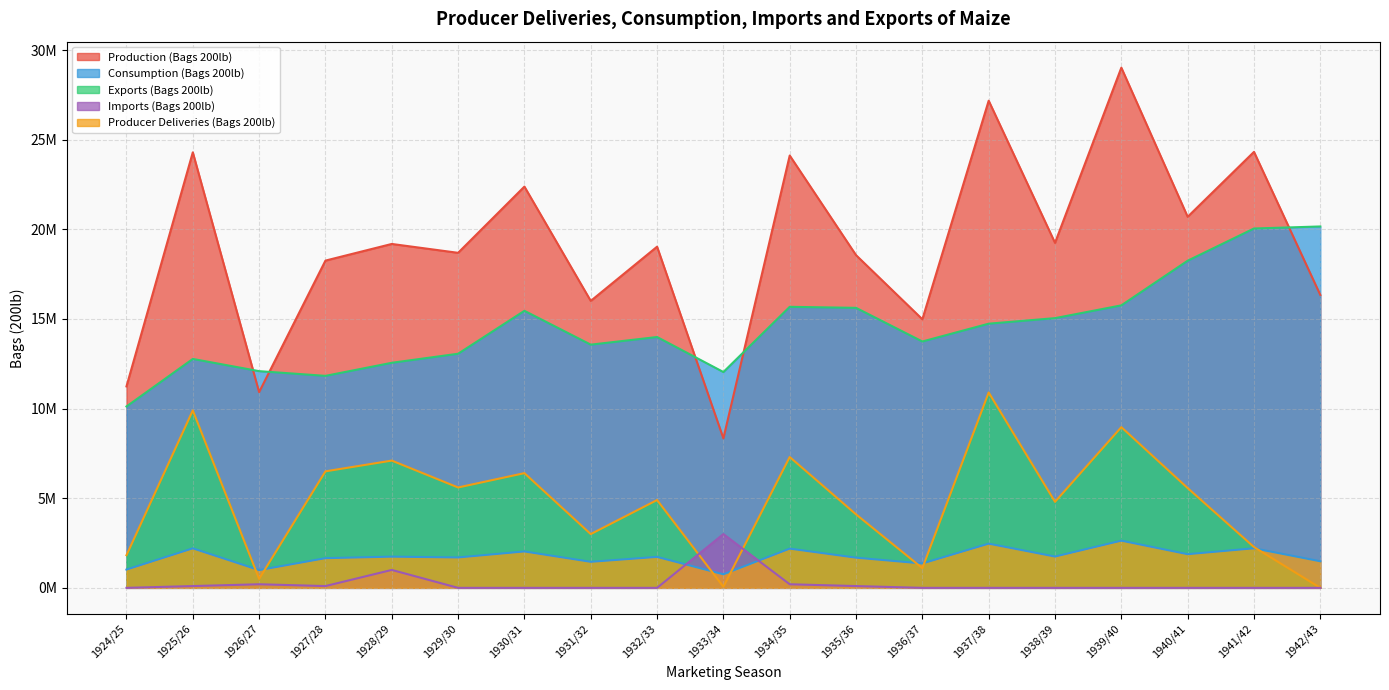

What position from the right is 1936/37?

7